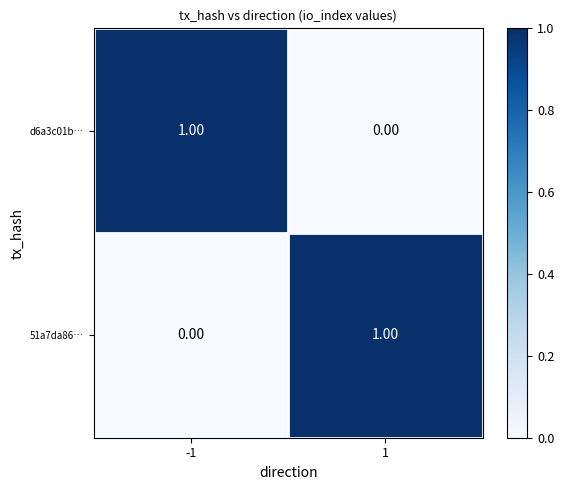

Which series has the largest total across all categories?

d6a3c01b…